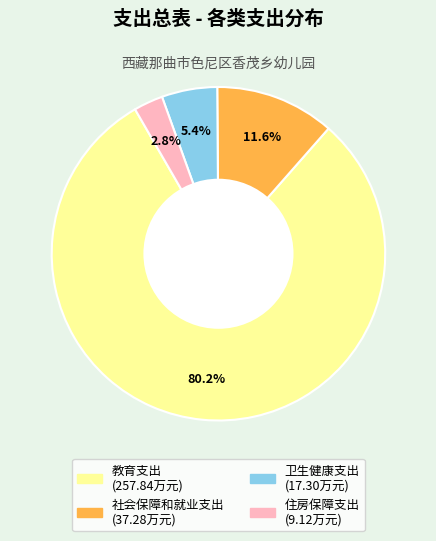

Which slice is the largest?

教育支出